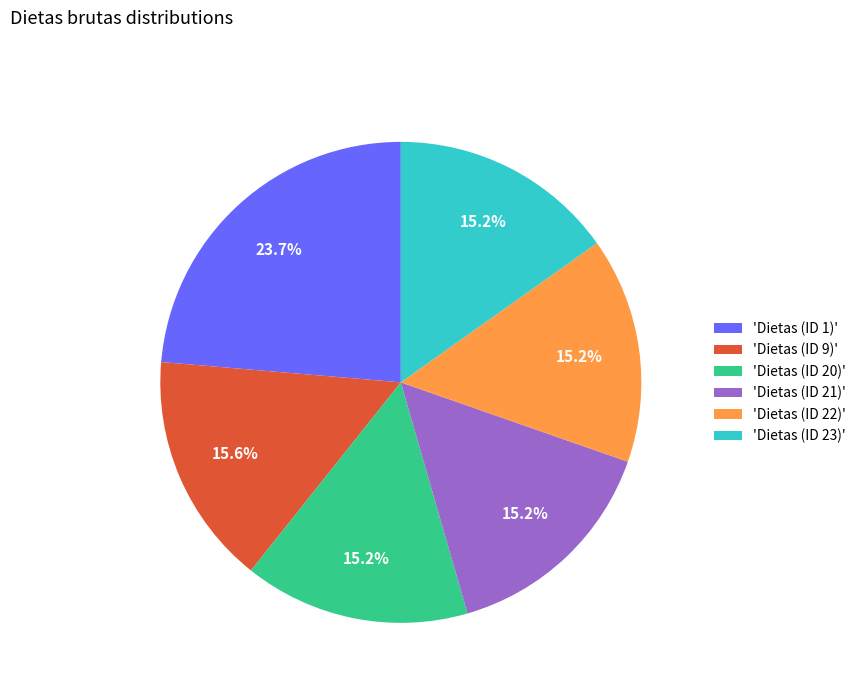

What percentage do 'Dietas (ID 1)' and 'Dietas (ID 9)' together represent?

39.3%